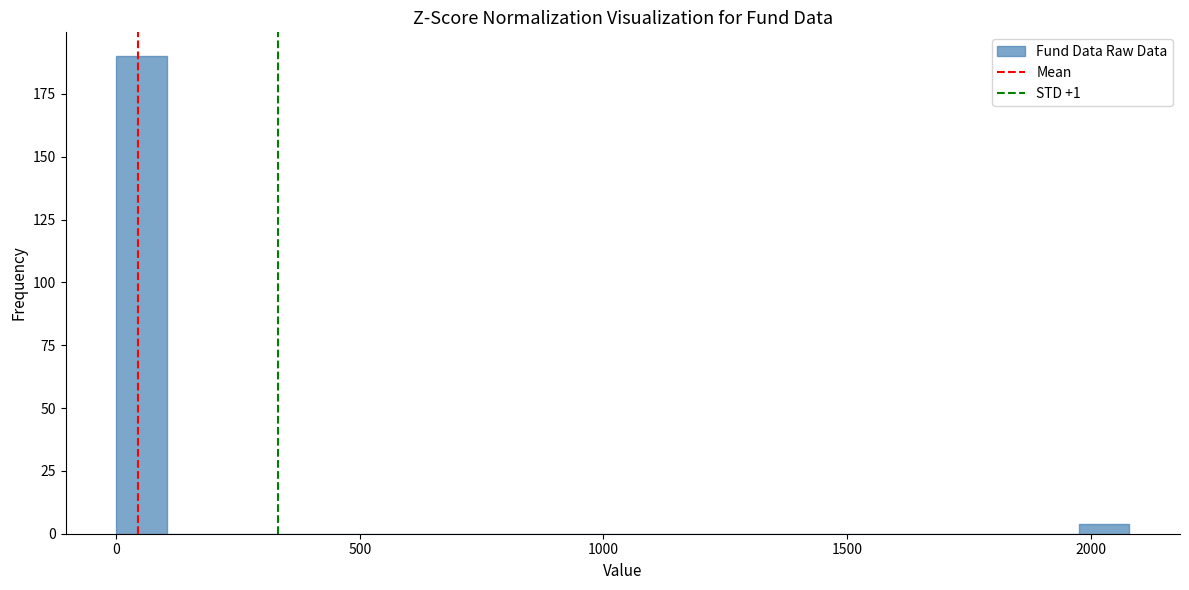

Around what value on the x-axis is the tallest bar? Give the approximate position of its centre, as read against the axis.

50